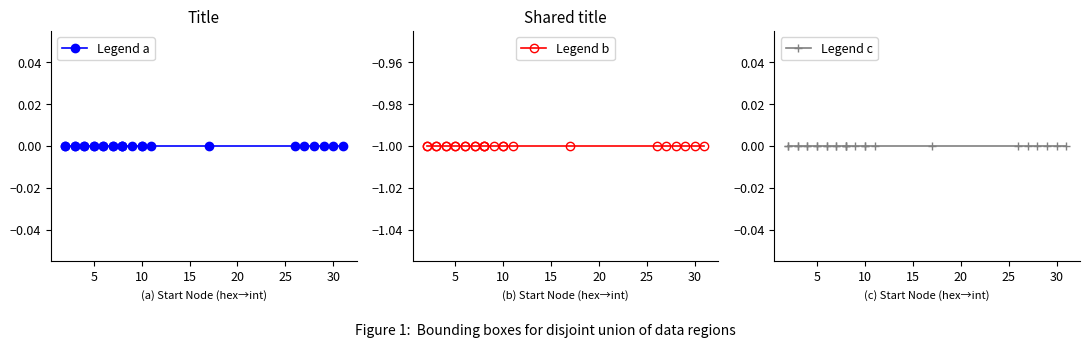

Which series has the largest range (max minus min)?

Legend a